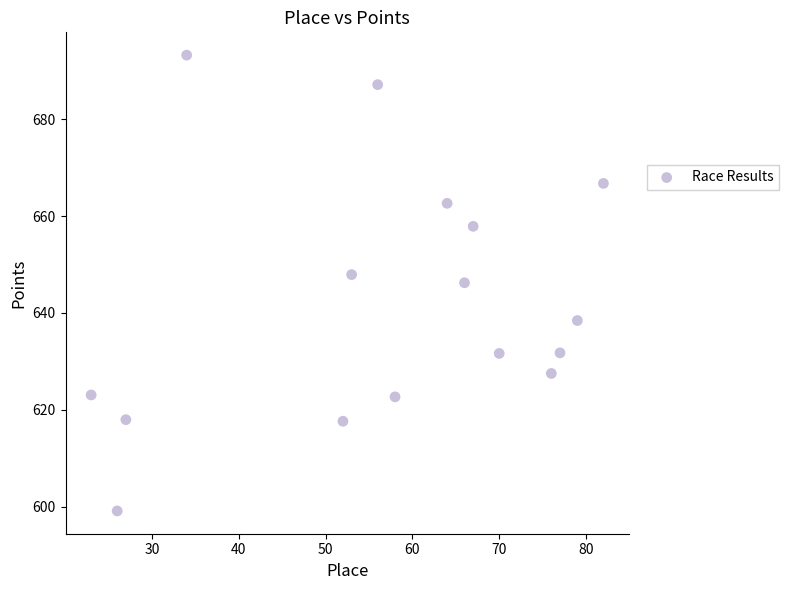

What is the range of X values (max minus min)?

59.0